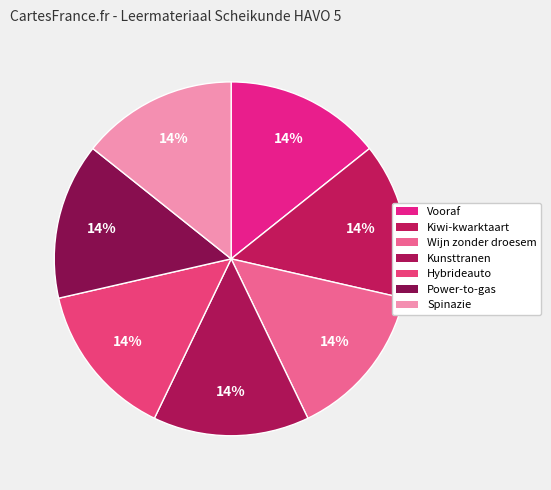

How many slices are in this pie chart?

7